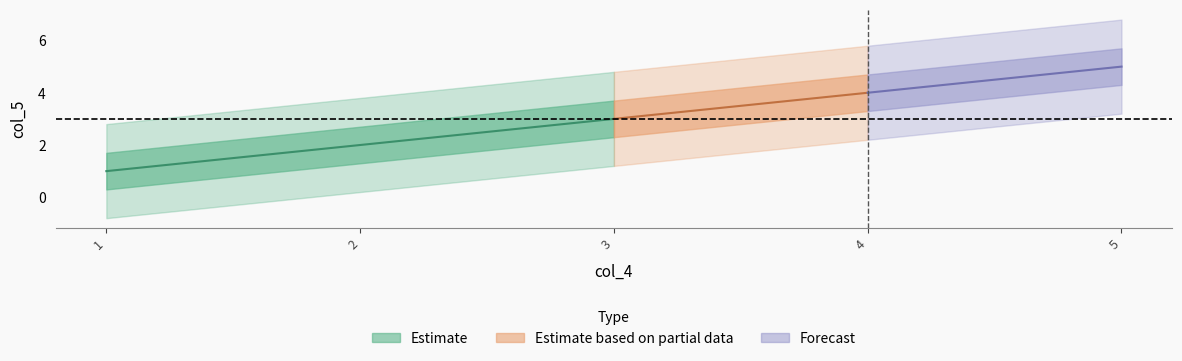

Reading left to right, transcribe all the data shown in this chart.

1	2	3	4	5